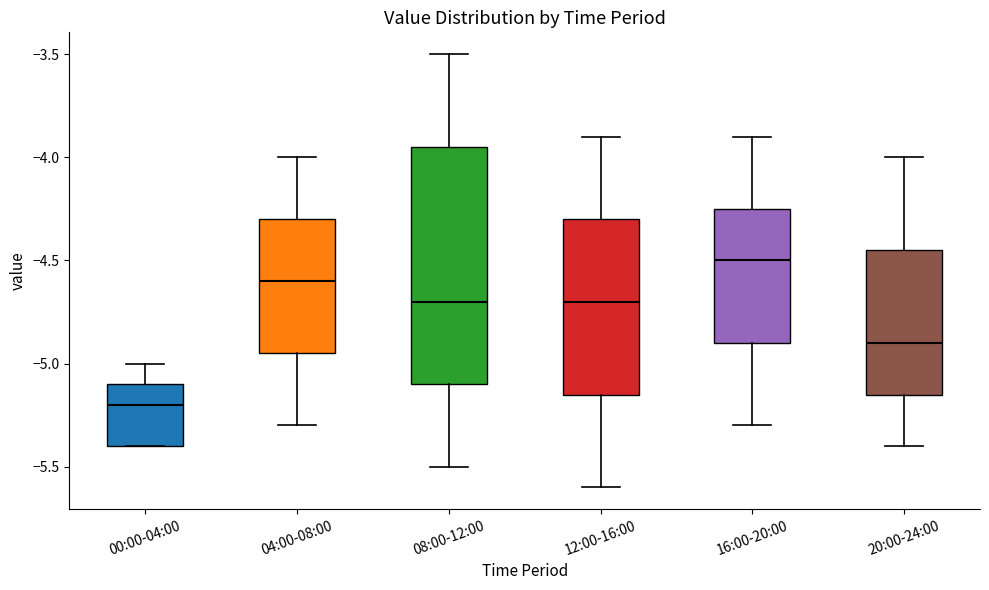

Where is the lower edge of the box for 20:00-24:00 on the y-axis? The values are not printed on the chart, so give them approximately, as read against the axis.

-5.15